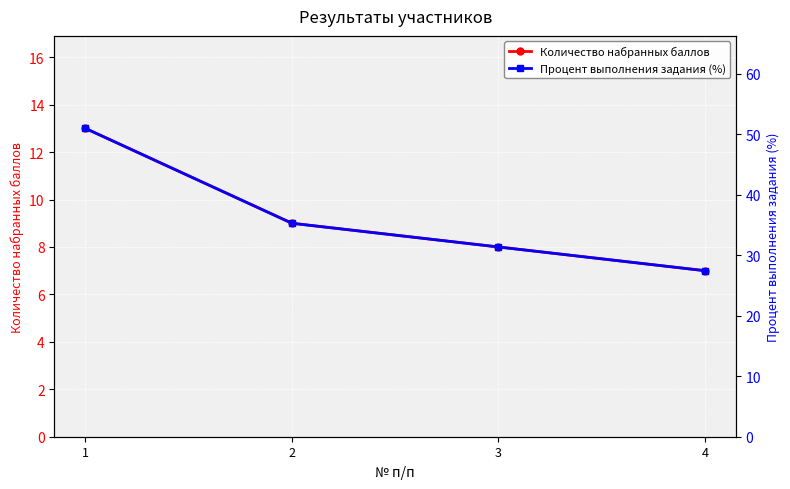

What is the approximate value of Процент выполнения задания (%) at 2?

35.3